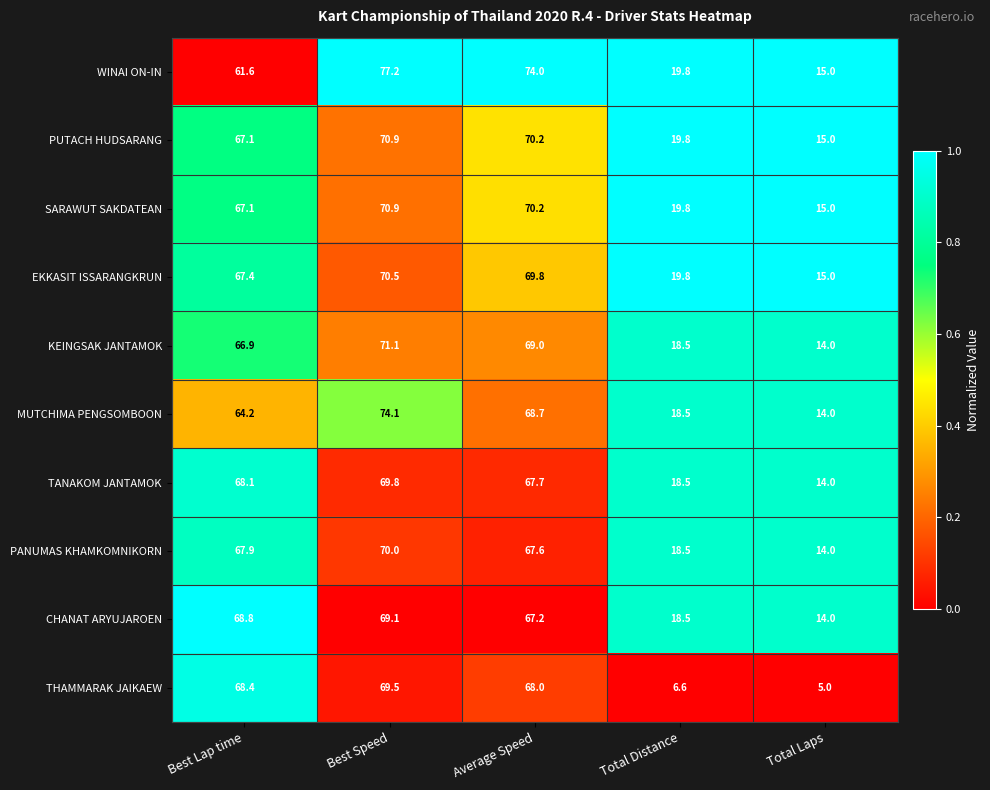

How many series are shown in this chart?

10